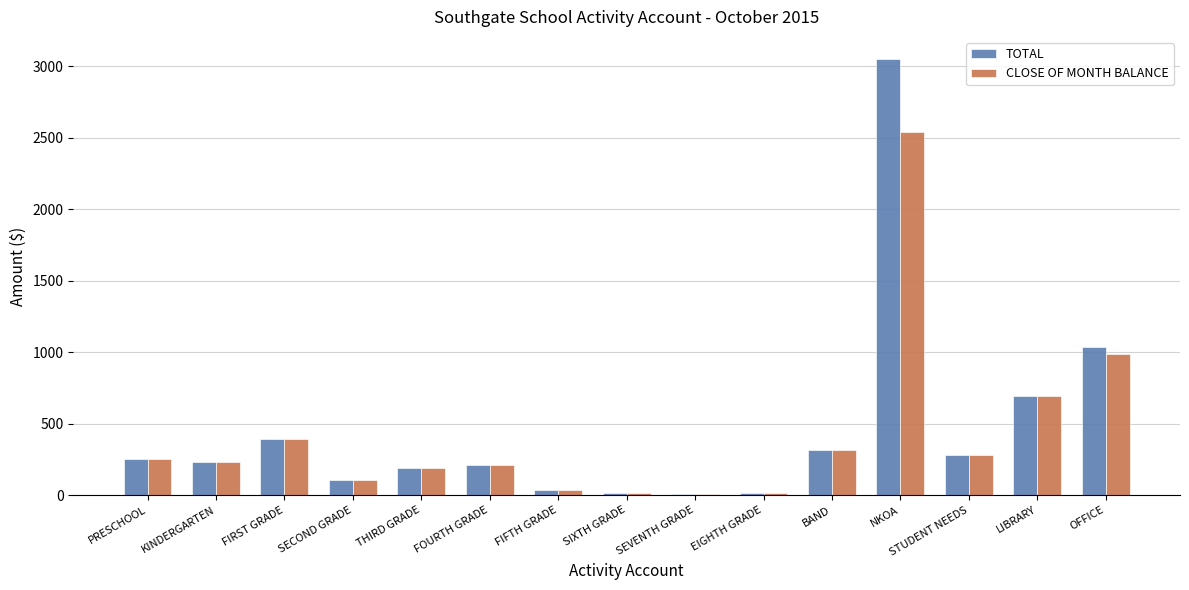

What are all the series names shown in the legend?

TOTAL, CLOSE OF MONTH BALANCE